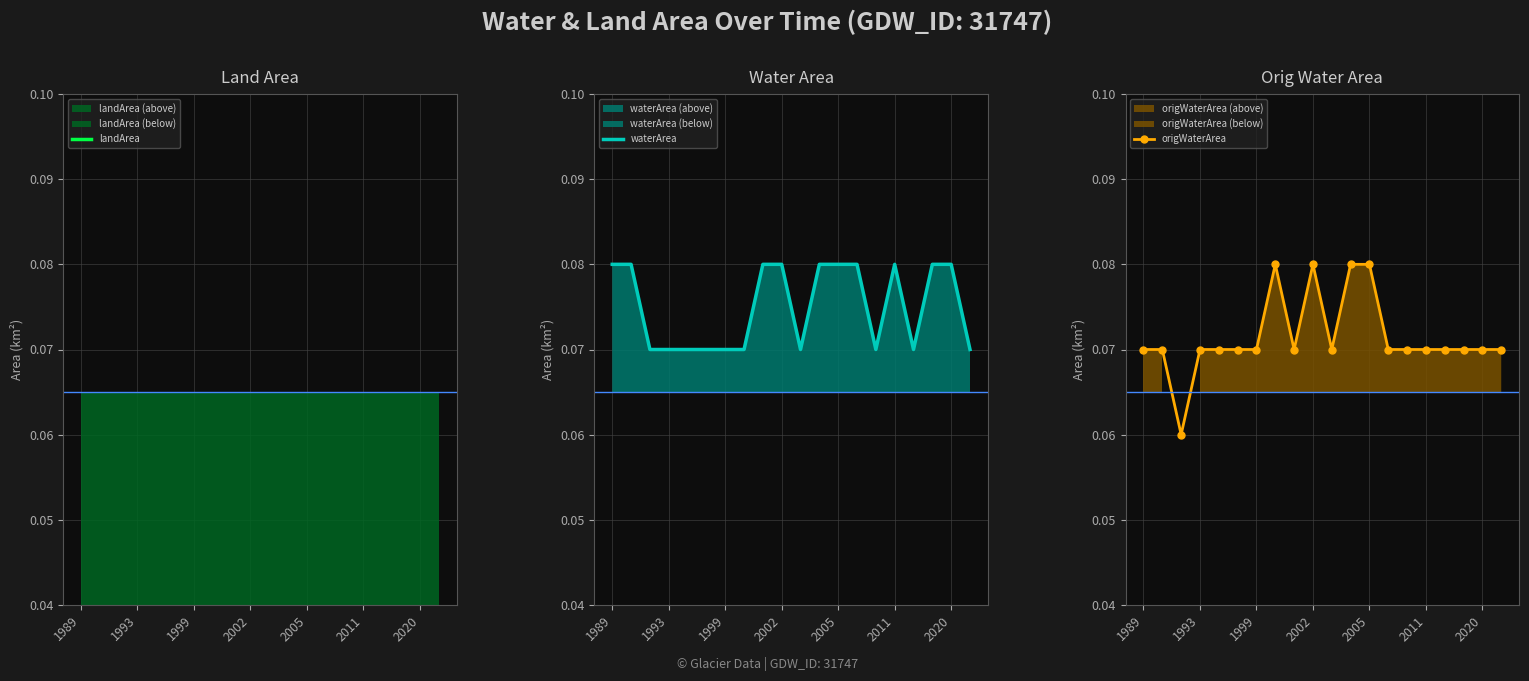

Count the origWaterArea values in the range 0 to 1.

20